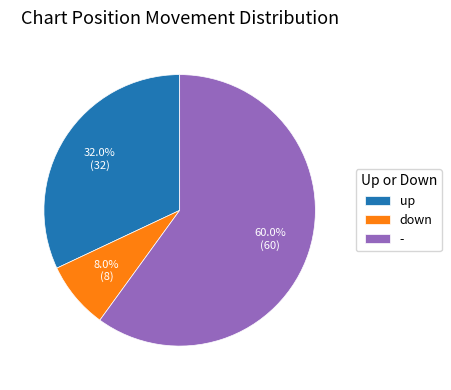

What is the majority slice?

-